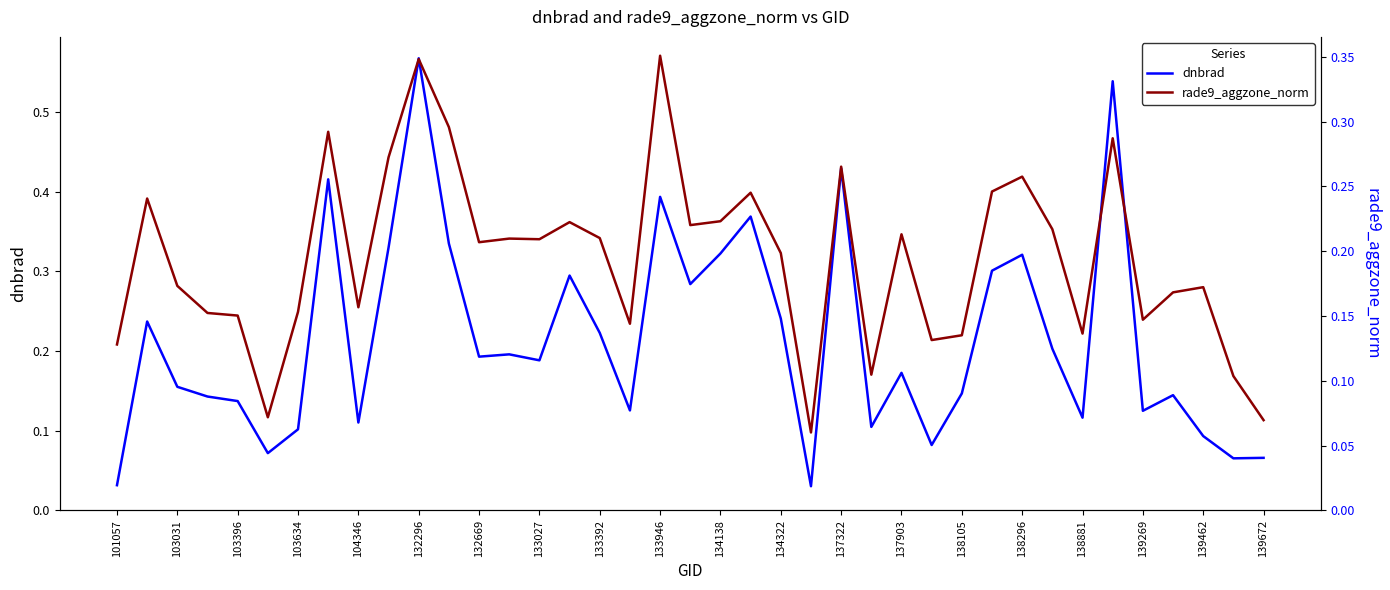

Which series ends up on top after the final intersection of dnbrad and rade9_aggzone_norm?

rade9_aggzone_norm